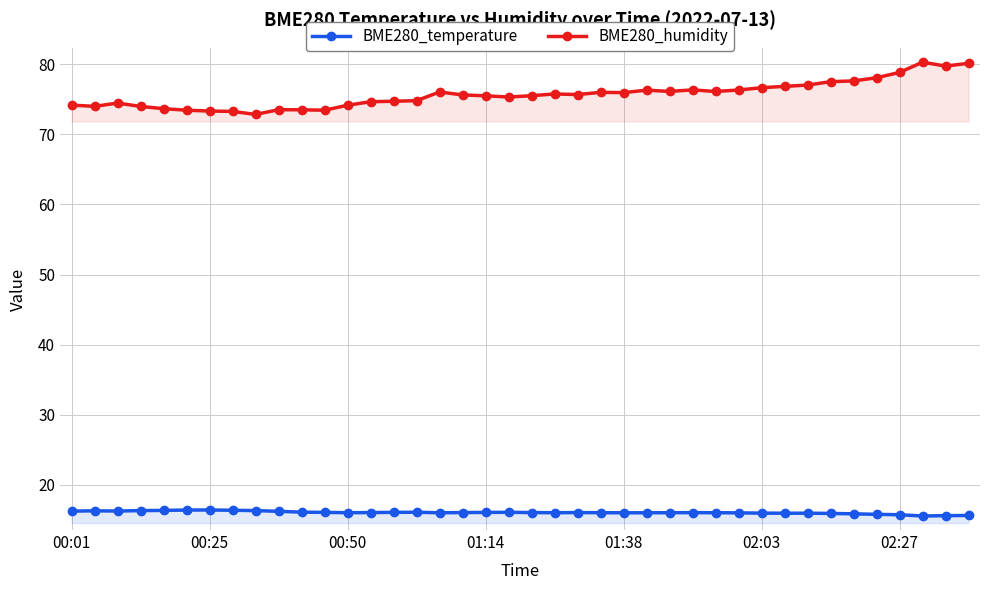

True or false: BME280_humidity and BME280_temperature intersect in this chart.

False